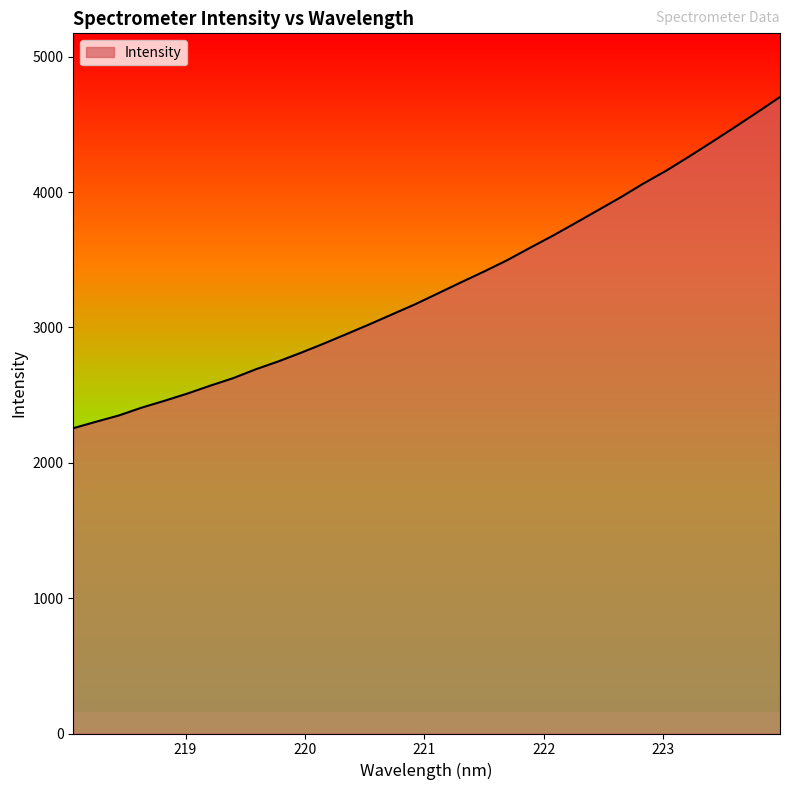

What is the greatest value displayed?

4702.7